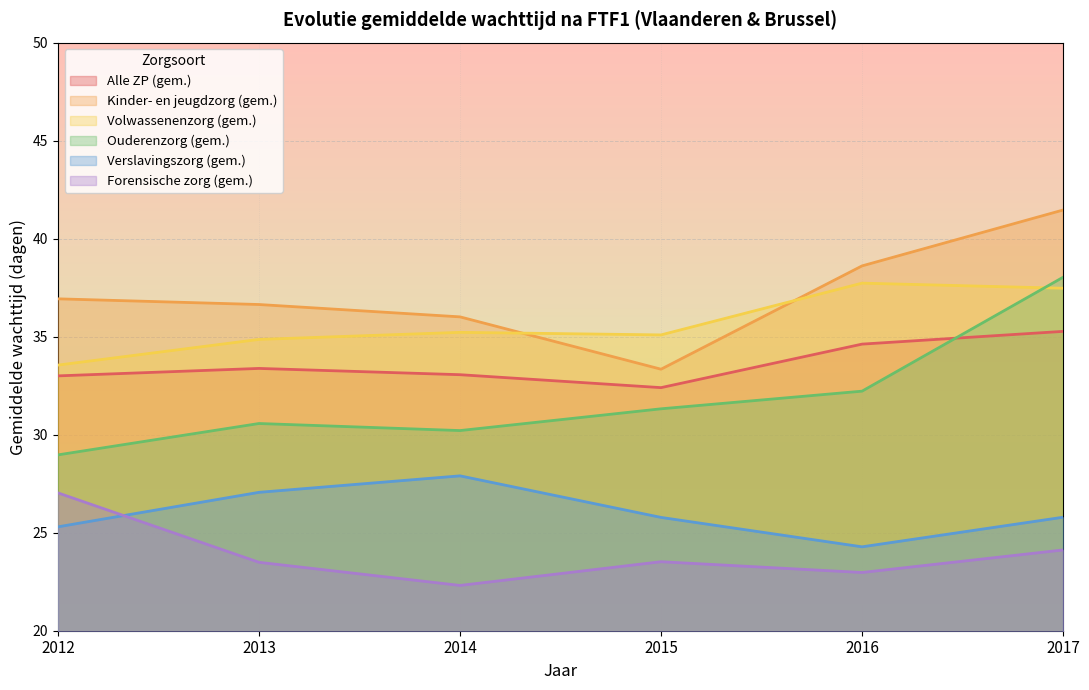

Reading left to right, list all the values displayed in this chart.

Alle ZP (gem.): 2012=33.0	2013=33.4	2014=33.1	2015=32.4	2016=34.6	2017=35.3
Kinder- en jeugdzorg (gem.): 2012=36.9	2013=36.6	2014=36.0	2015=33.3	2016=38.6	2017=41.5
Volwassenenzorg (gem.): 2012=33.5	2013=34.9	2014=35.2	2015=35.1	2016=37.7	2017=37.5
Ouderenzorg (gem.): 2012=29.0	2013=30.6	2014=30.2	2015=31.3	2016=32.2	2017=38.0
Verslavingszorg (gem.): 2012=25.3	2013=27.1	2014=27.9	2015=25.8	2016=24.3	2017=25.8
Forensische zorg (gem.): 2012=27.0	2013=23.5	2014=22.3	2015=23.5	2016=23.0	2017=24.1